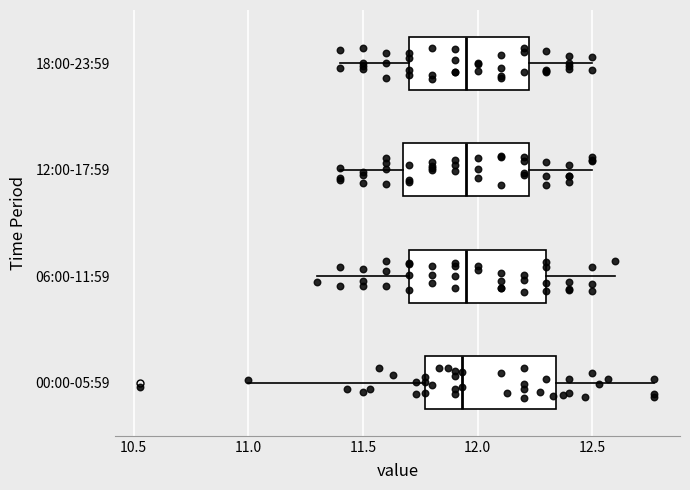

Reading bottom to top, read every box against the x-axis: the position of its median line, the range the box covers, and the ends of its whiskers. The values are not printed on the chart, so give them approximately, as read against the axis.

00:00-05:59: median 11.95, box 11.75 to 12.35, whiskers 11.00 to 12.75
06:00-11:59: median 11.95, box 11.70 to 12.30, whiskers 11.30 to 12.60
12:00-17:59: median 11.95, box 11.70 to 12.25, whiskers 11.40 to 12.50
18:00-23:59: median 11.95, box 11.70 to 12.25, whiskers 11.40 to 12.50